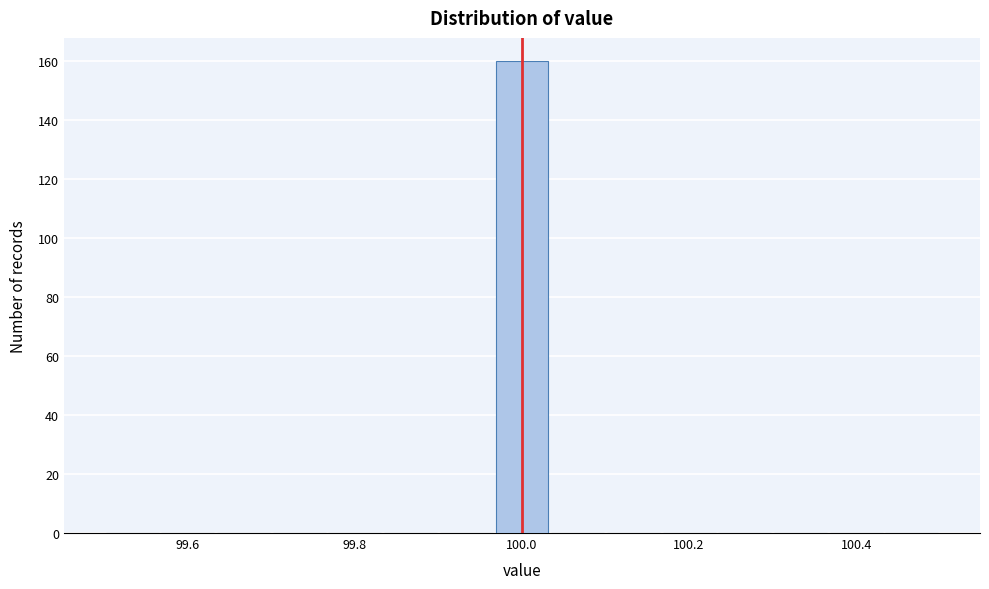

Read against the x-axis, roughly where is the centre of the tallest bar?

100.00